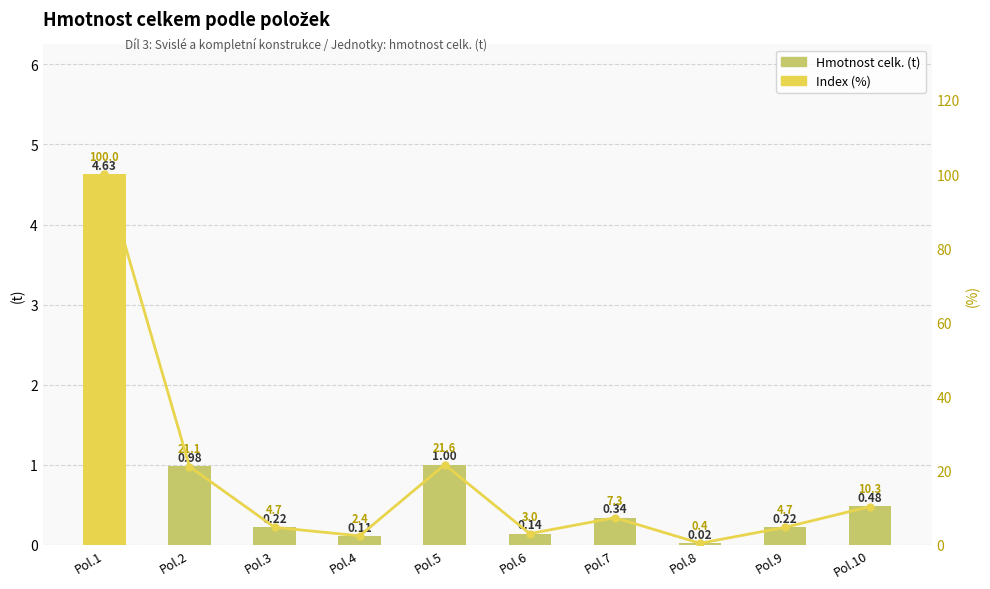

Rank the series by their maximum value, from lowest to highest.

Hmotnost celk. (t), Index (%)